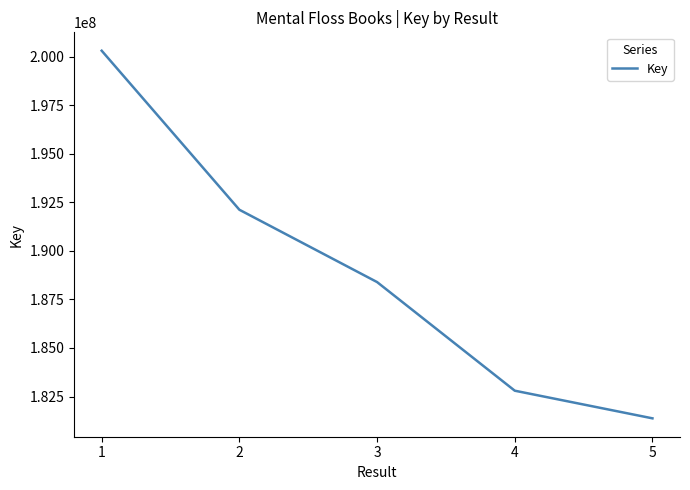

What is the greatest value displayed?

200303150